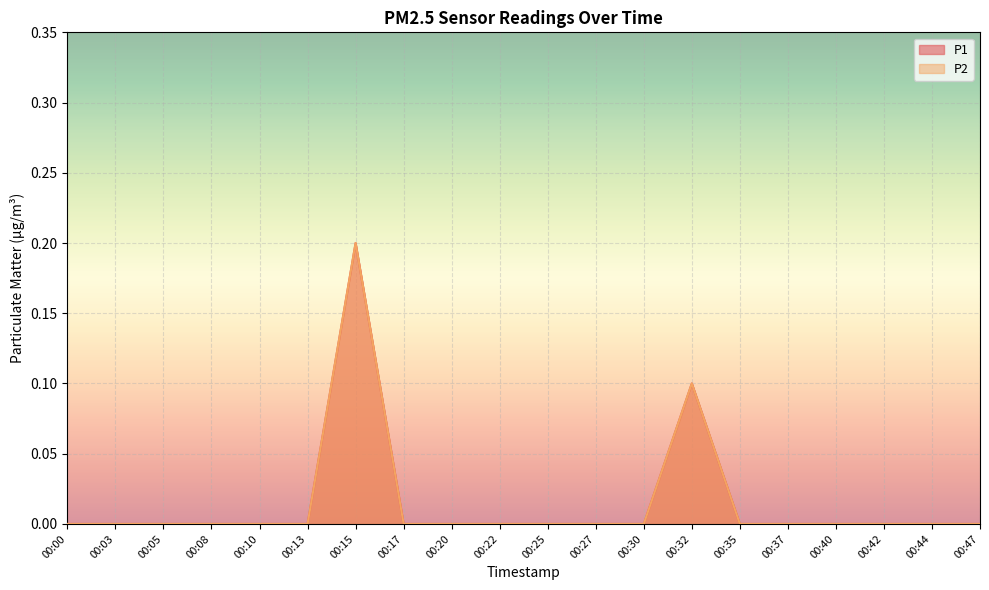

At how many categories does at least one series exceed 0?

2